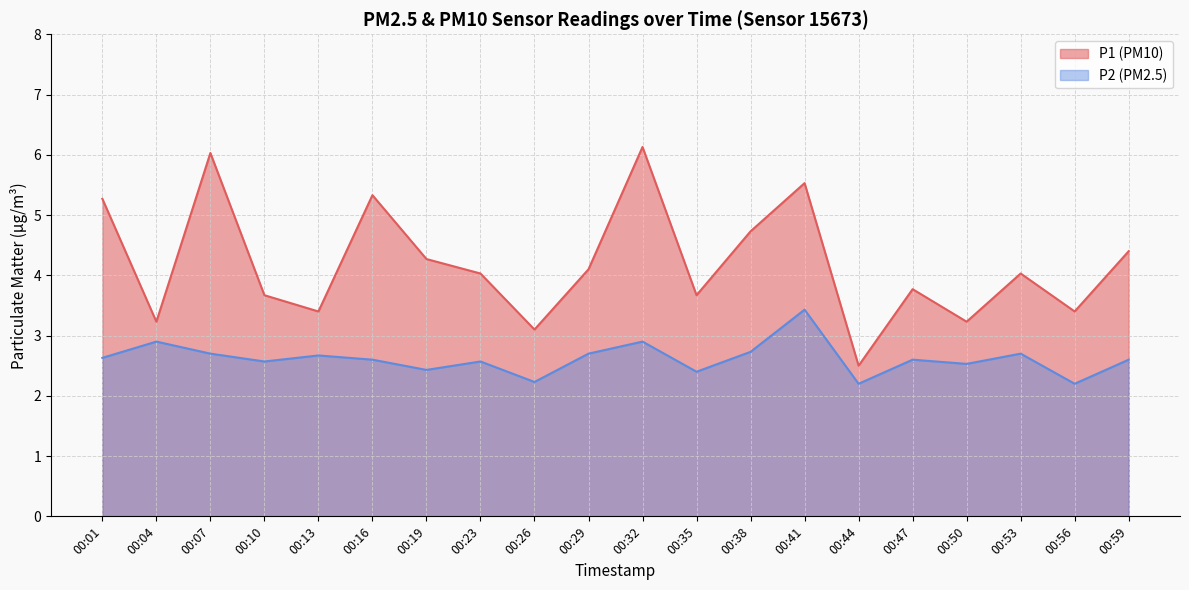

True or false: P2 has a value of 0.8 at 00:41.

False